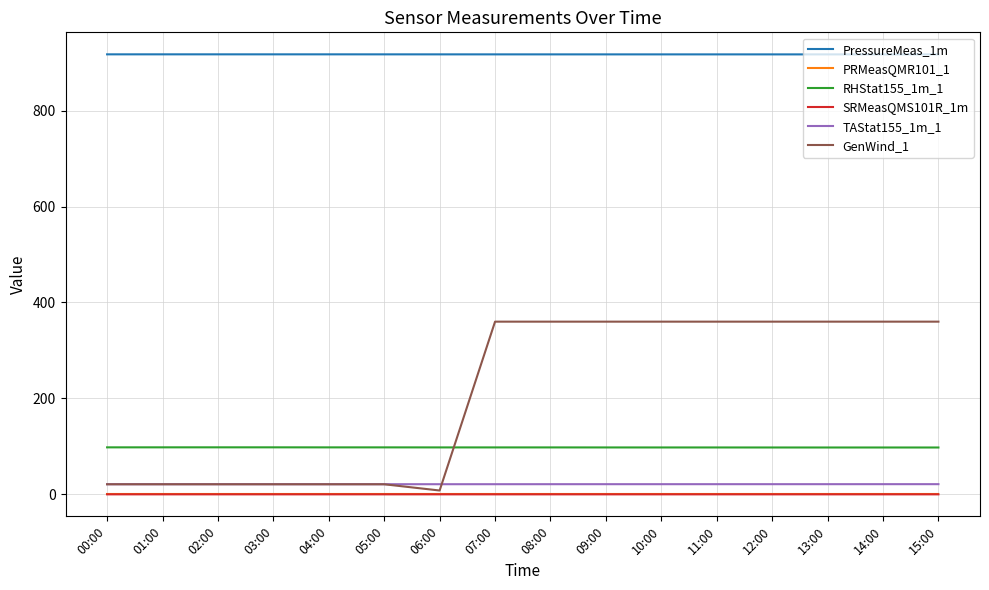

What position from the left is 12:00?

13